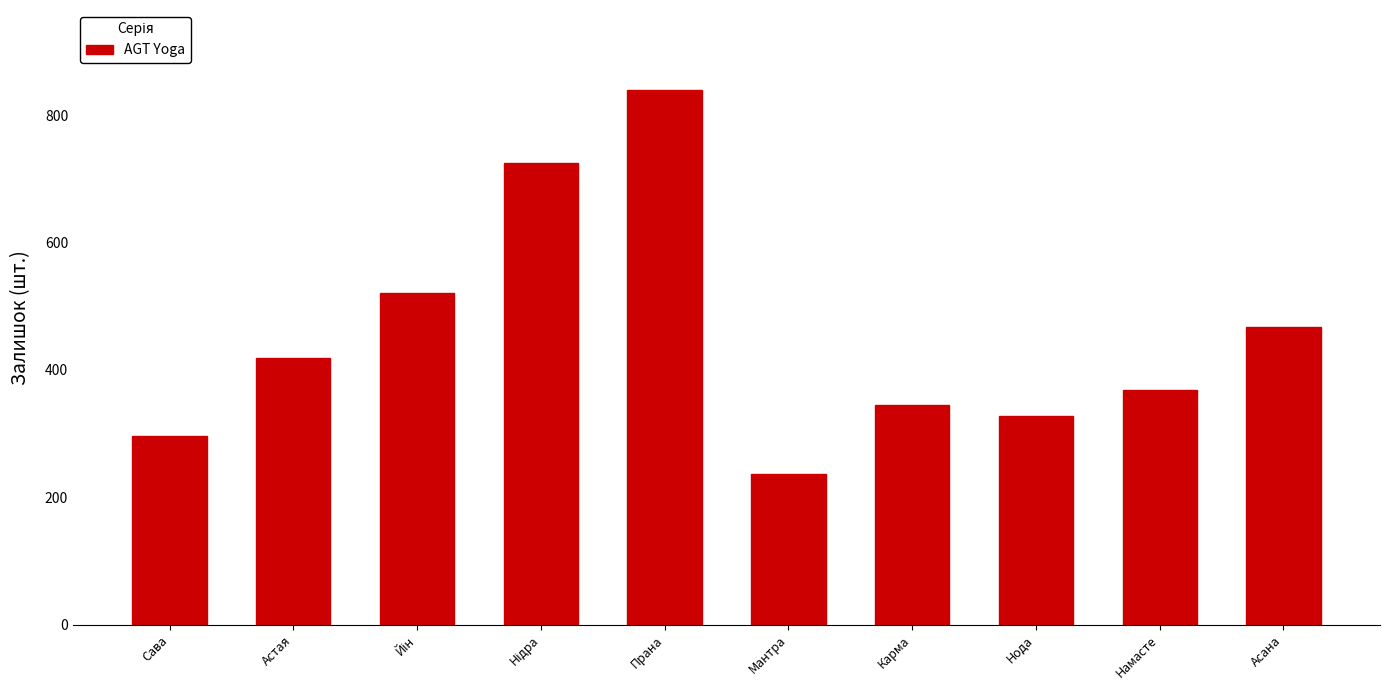

How many bars are there in total?

10